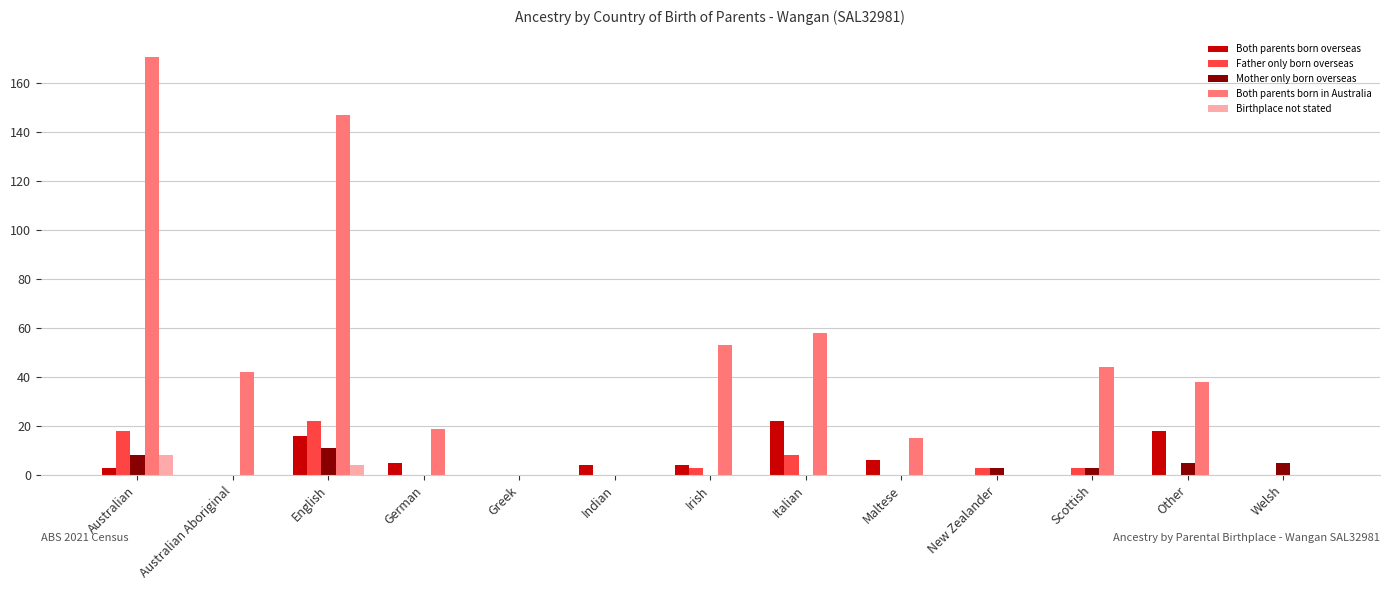

Which series has the largest total across all categories?

Both parents born in Australia